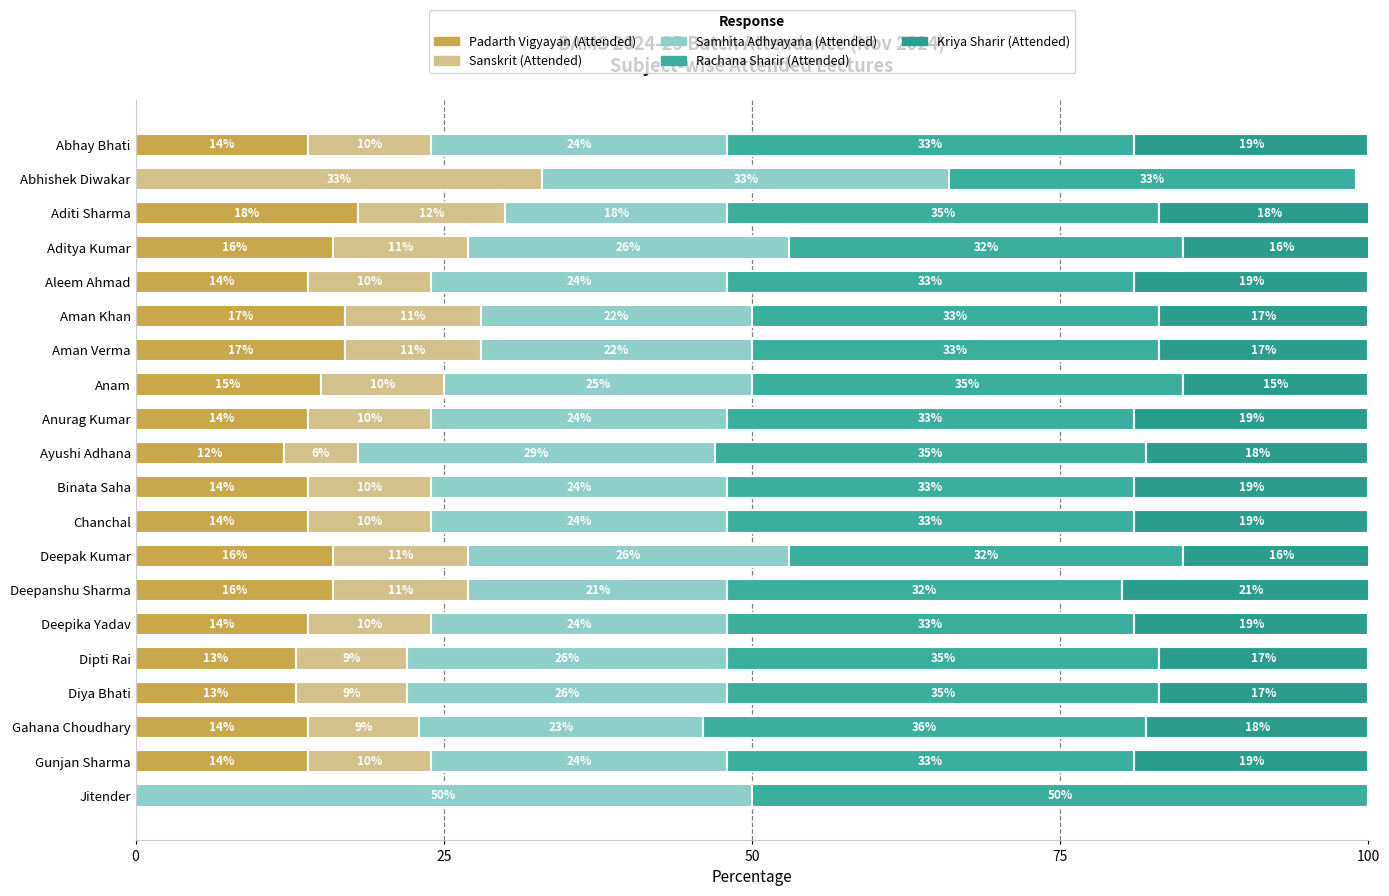

What position from the right is Aditi Sharma?

18